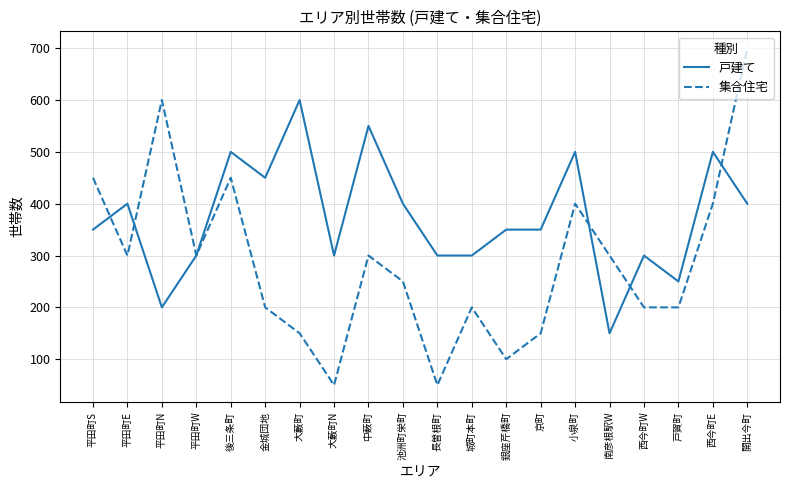

Does the chart have visible grid lines?

Yes